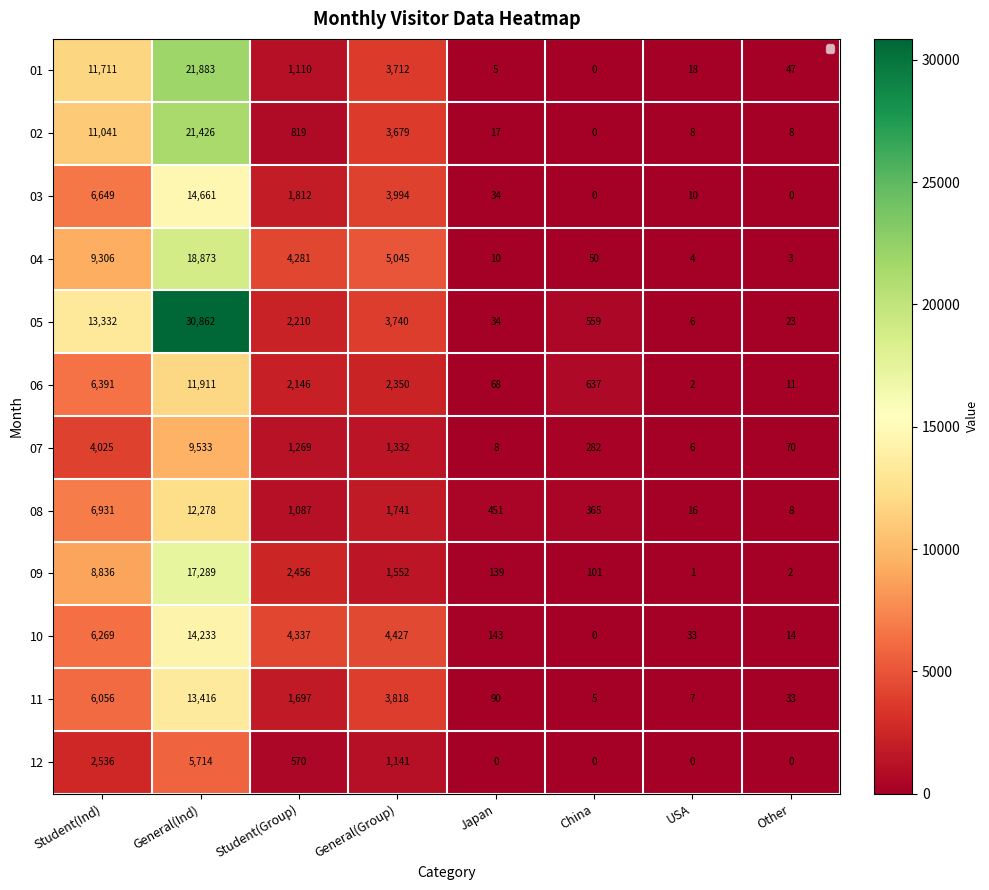

Rank the series at General(Group) from lowest to highest value.

12, 07, 09, 08, 06, 02, 01, 05, 11, 03, 10, 04